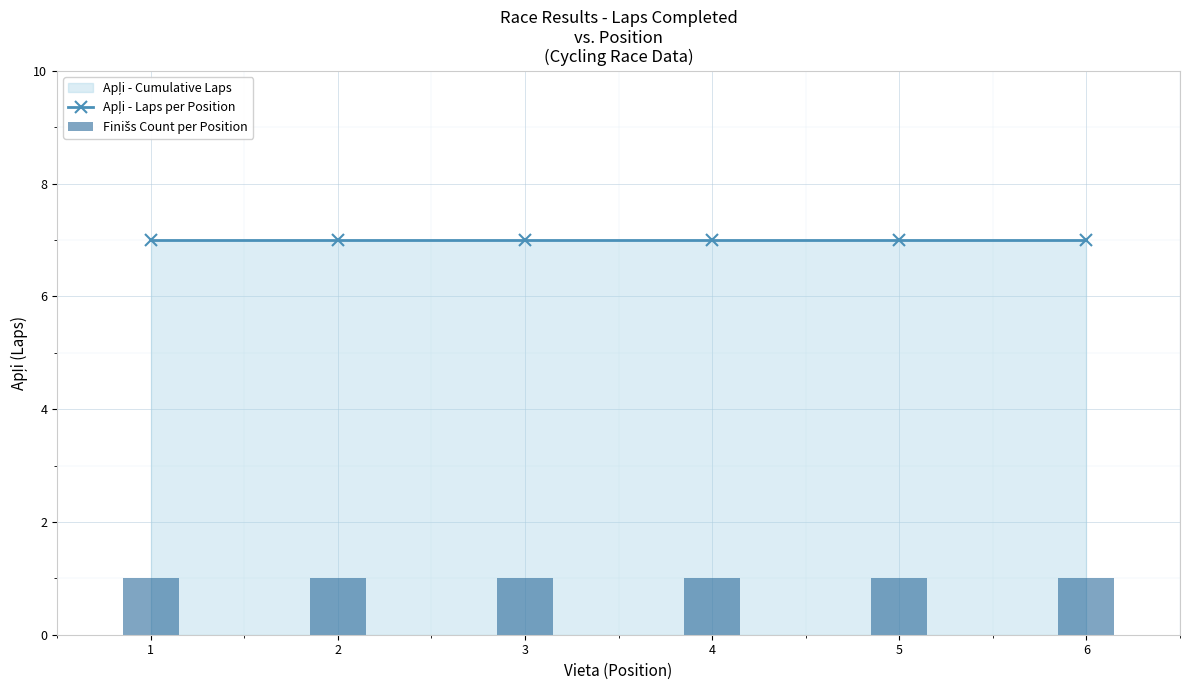

At which category is the sum across all series the highest?

1